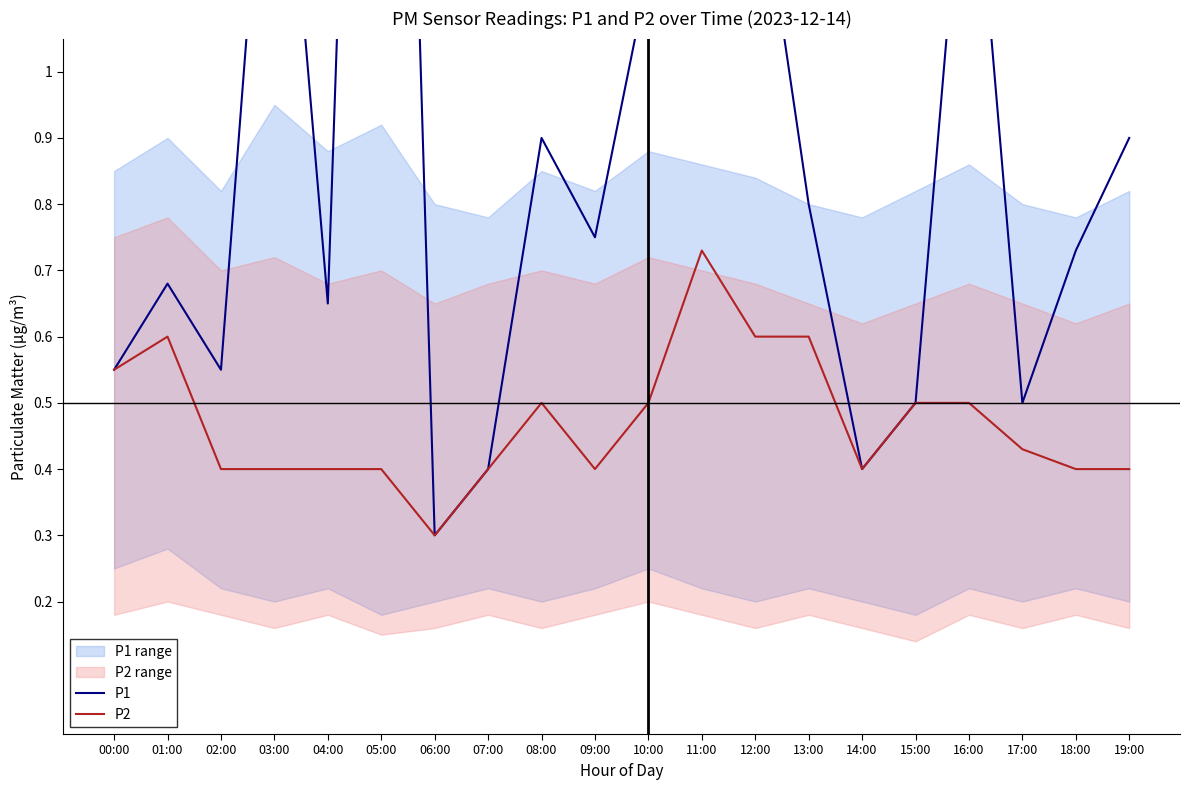

The value of P2 at 06:00 is 0.3. True or false?

True